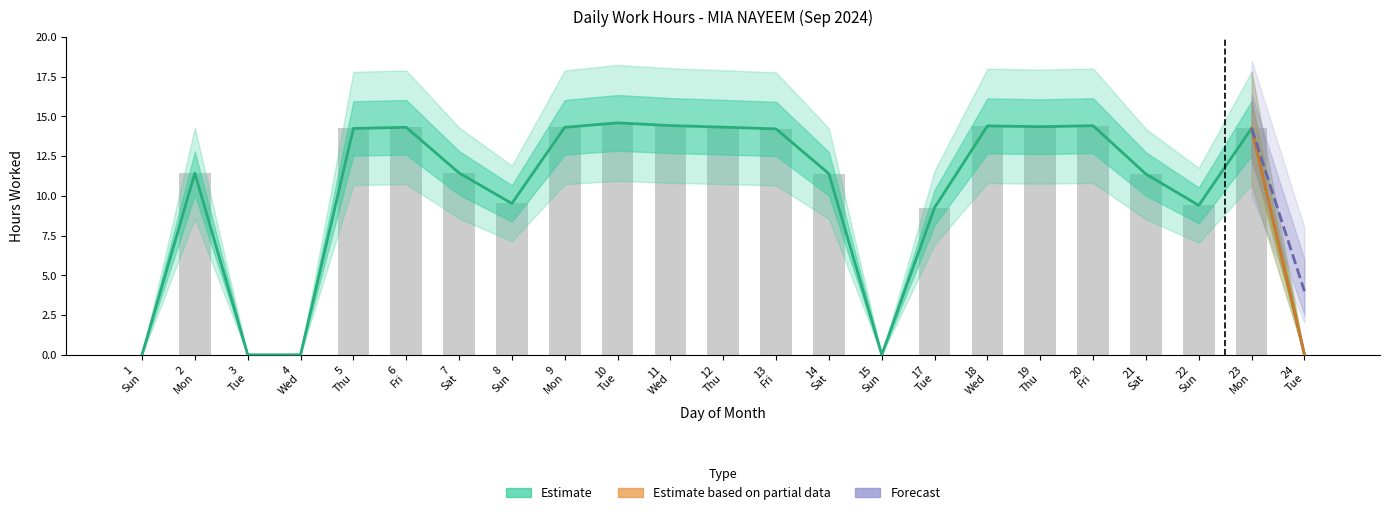

What is the difference between the values at 19 Thu and 5 Thu?

0.1